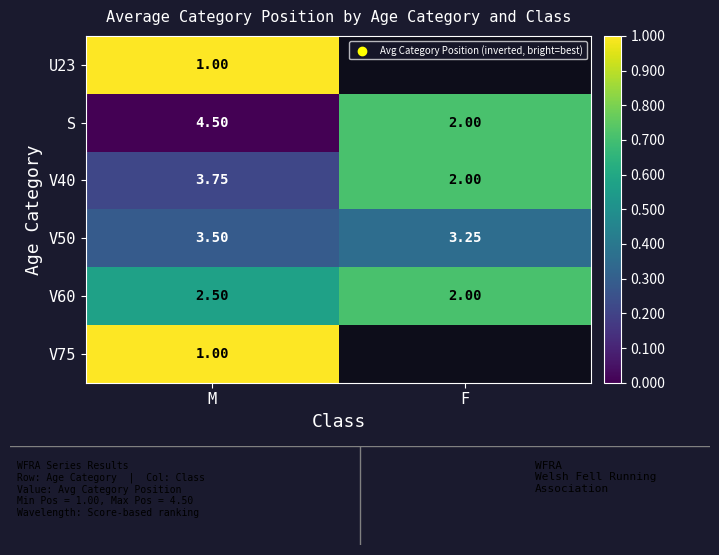

At which label is V50 closest to 3?

F